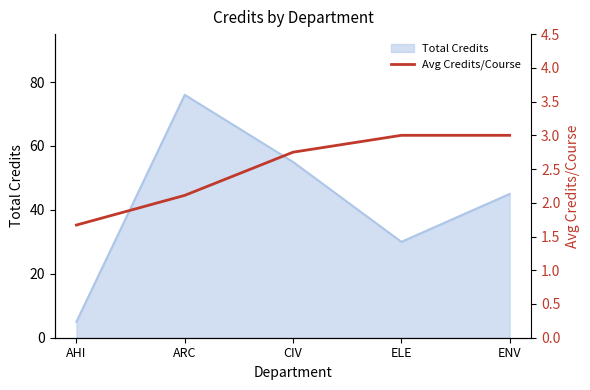

At which label is Total Credits closest to 40?

ENV